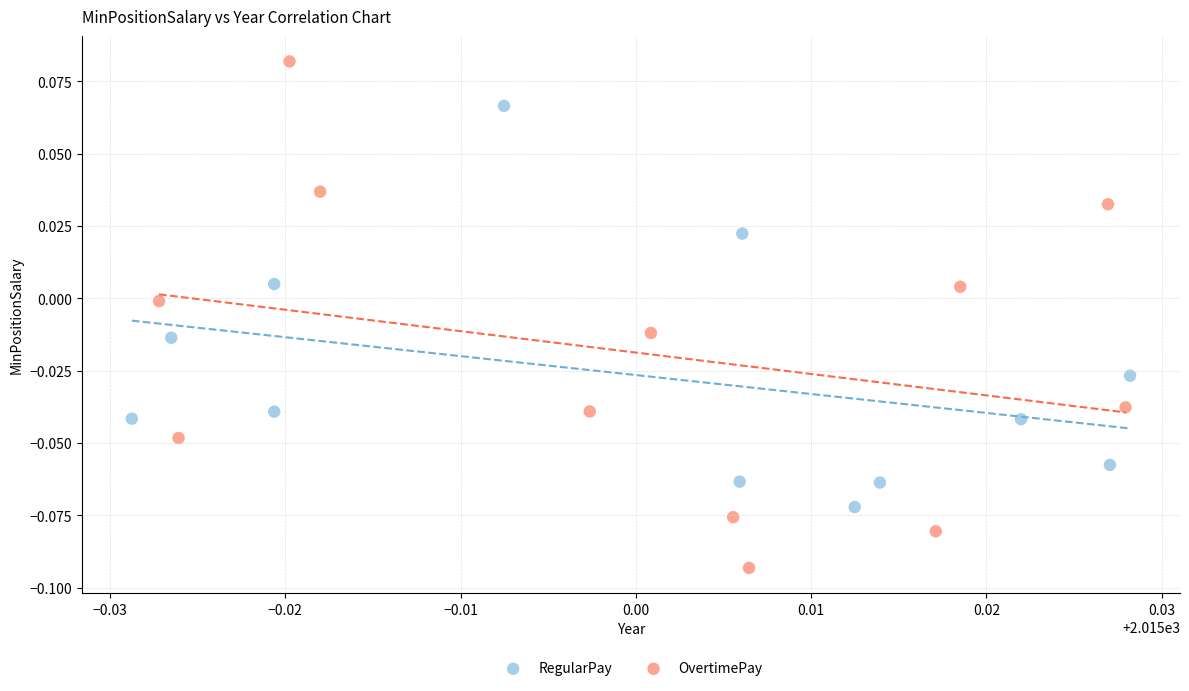

Which series has the largest Y range (max minus min)?

OvertimePay